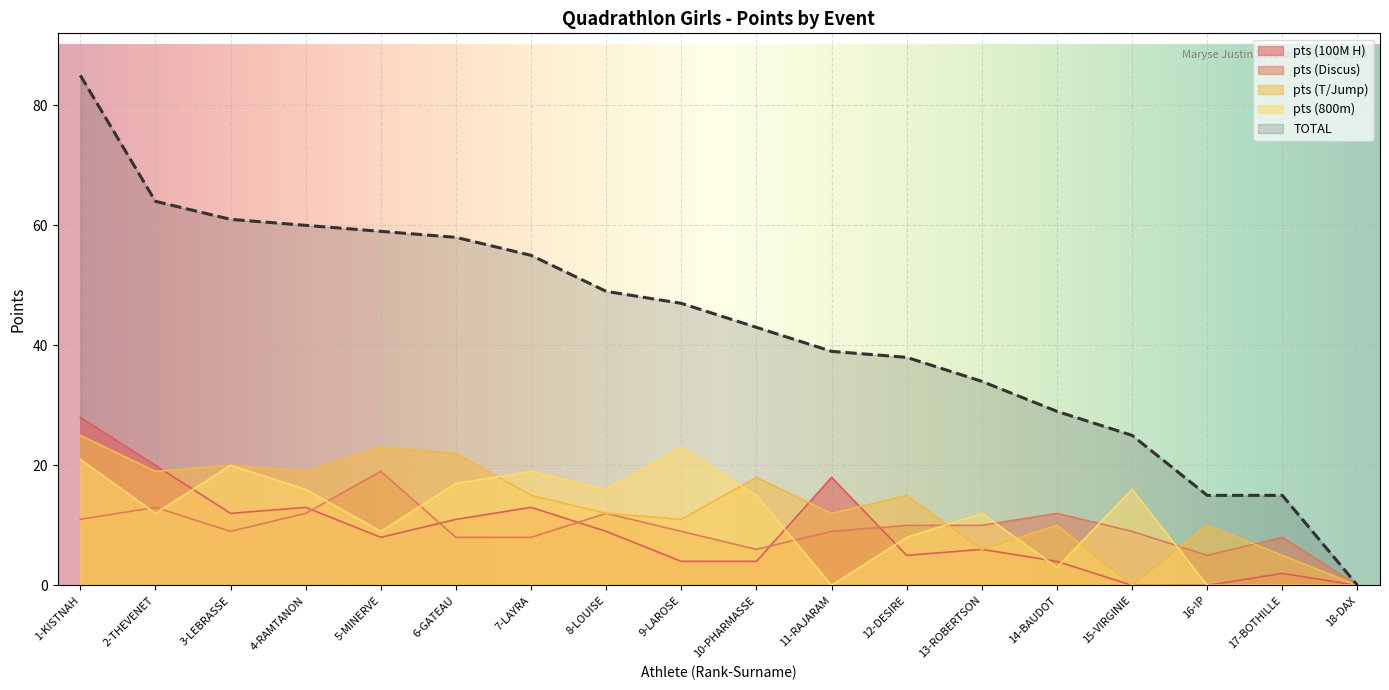

Which label corresponds to the largest value in the chart?

1-KISTNAH